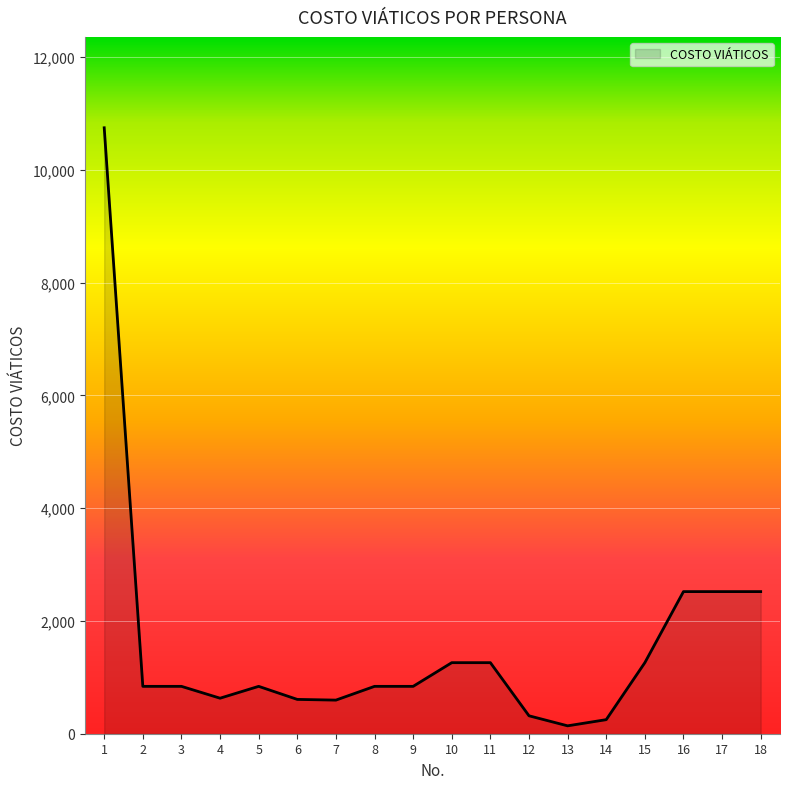

Which category has the highest value across all series?

1